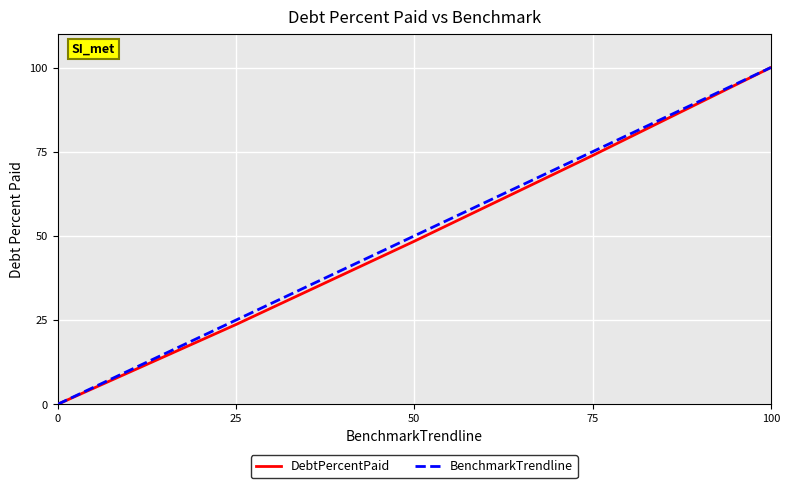

How many values in the BenchmarkTrendline series are below 50?

2